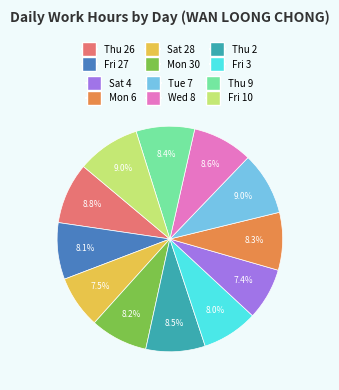

How many segments does this pie chart have?

12